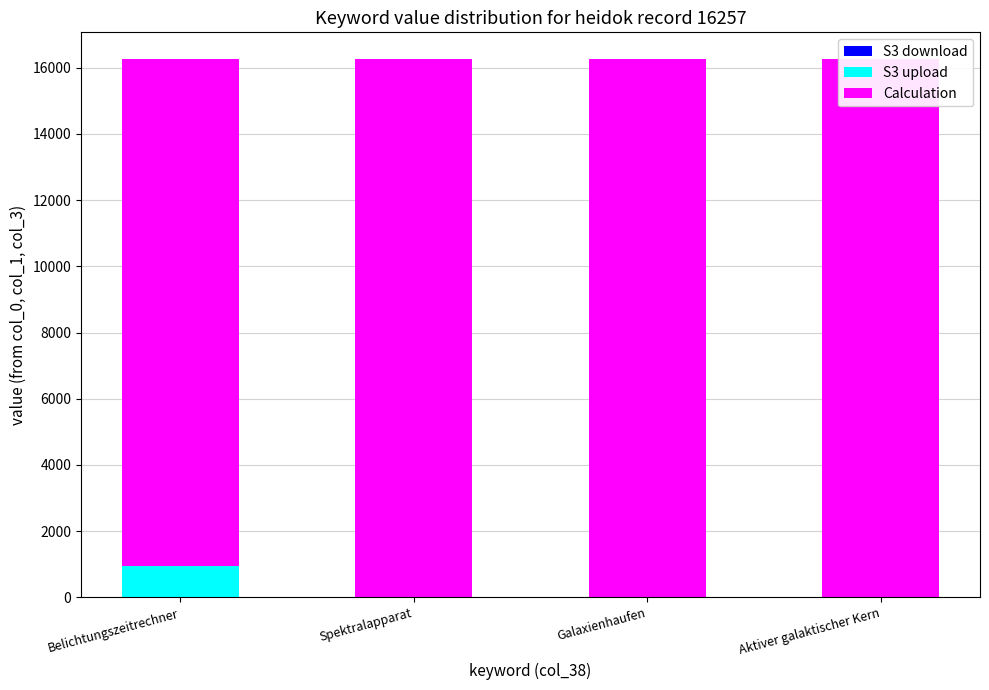

Reading left to right, list all the values displayed in this chart.

S3 download: Belichtungszeitrechner=15	Spektralapparat=0	Galaxienhaufen=0	Aktiver galaktischer Kern=0
S3 upload: Belichtungszeitrechner=933	Spektralapparat=0	Galaxienhaufen=0	Aktiver galaktischer Kern=0
Calculation: Belichtungszeitrechner=15309	Spektralapparat=16257	Galaxienhaufen=16257	Aktiver galaktischer Kern=16257